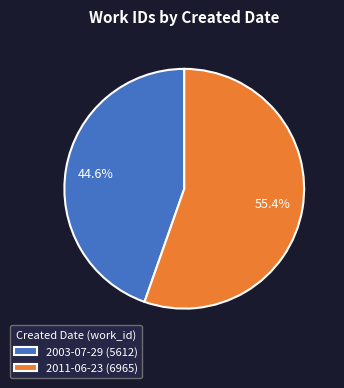

Count the number of slices in the pie.

2